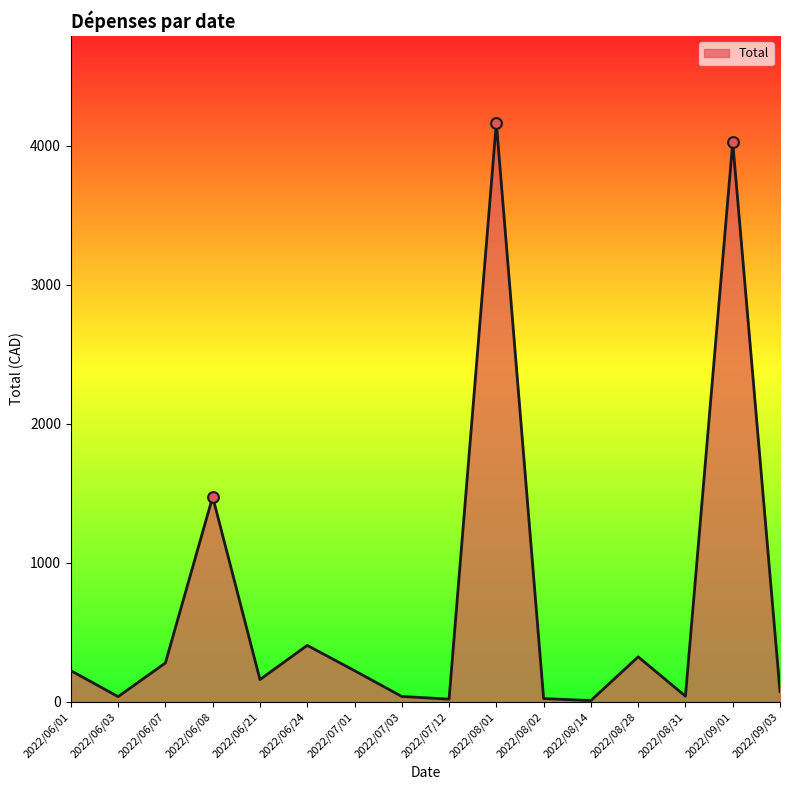

What is the ratio of the value at 2022/06/21 to the value at 2022/07/12?

8.0